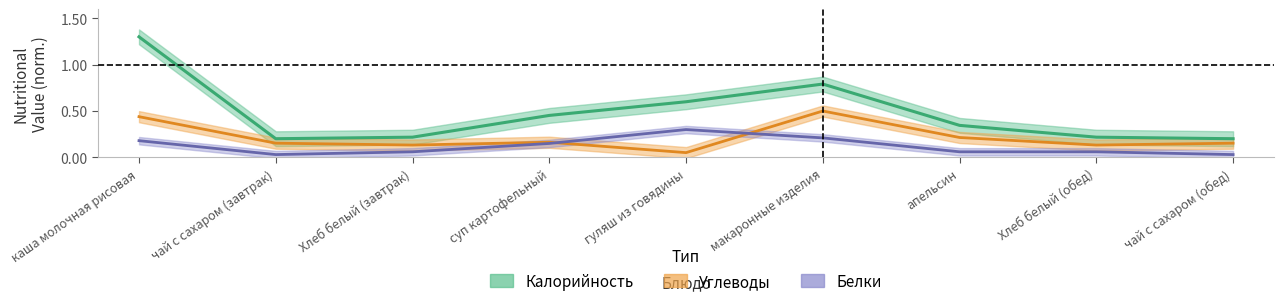

Reading right to left, transcribe all the data shown in this chart.

Калорийность: чай с сахаром (обед)=0.2	Хлеб белый (обед)=0.2	апельсин=0.3	макаронные изделия=0.8	гуляш из говядины=0.6	суп картофельный=0.5	Хлеб белый (завтрак)=0.2	чай с сахаром (завтрак)=0.2	каша молочная рисовая=1.3
Белки: чай с сахаром (обед)=0.0	Хлеб белый (обед)=0.1	апельсин=0.1	макаронные изделия=0.2	гуляш из говядины=0.3	суп картофельный=0.1	Хлеб белый (завтрак)=0.1	чай с сахаром (завтрак)=0.0	каша молочная рисовая=0.2
Углеводы: чай с сахаром (обед)=0.2	Хлеб белый (обед)=0.1	апельсин=0.2	макаронные изделия=0.5	гуляш из говядины=0.1	суп картофельный=0.2	Хлеб белый (завтрак)=0.1	чай с сахаром (завтрак)=0.2	каша молочная рисовая=0.4